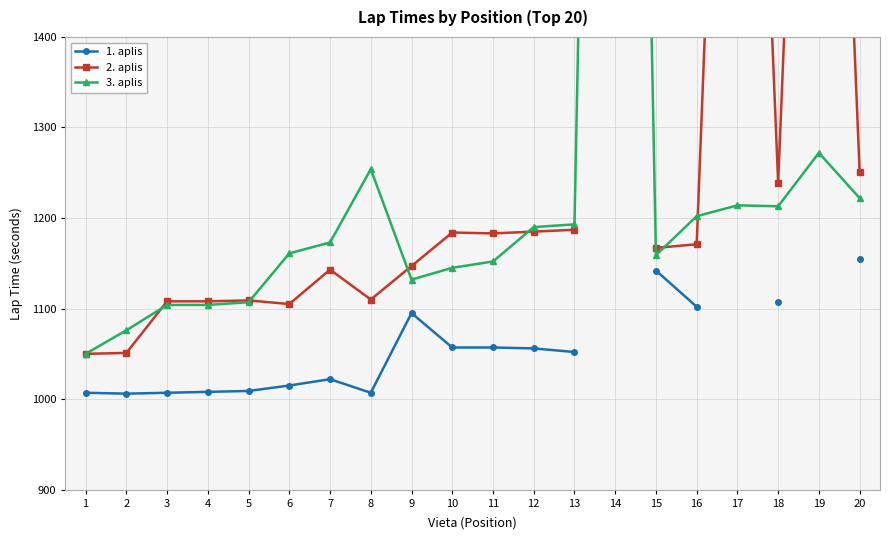

List the series in order of their overall mean, lowest first.

1. aplis, 2. aplis, 3. aplis